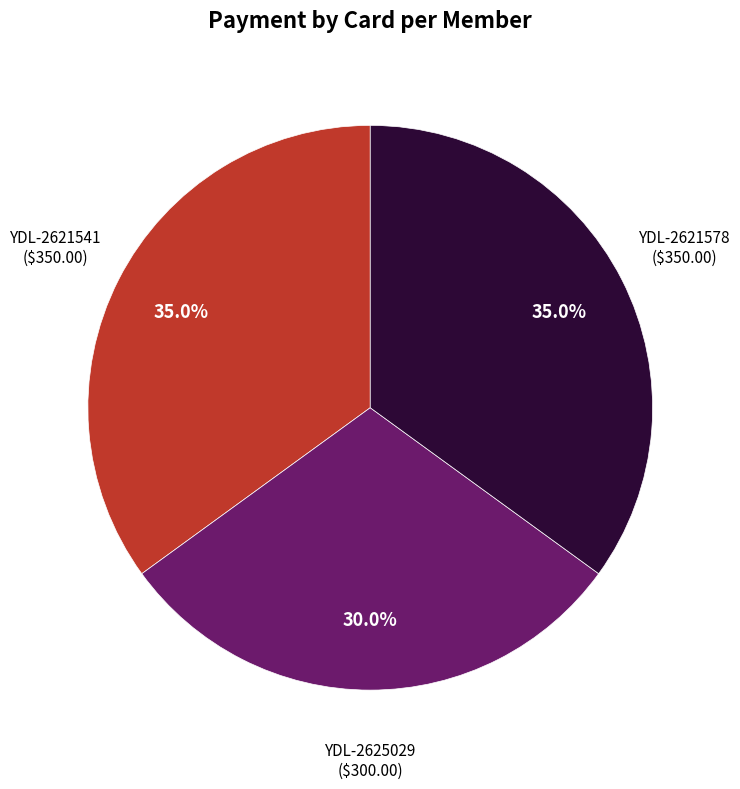

Is there any slice that represents more than half of the pie?

No